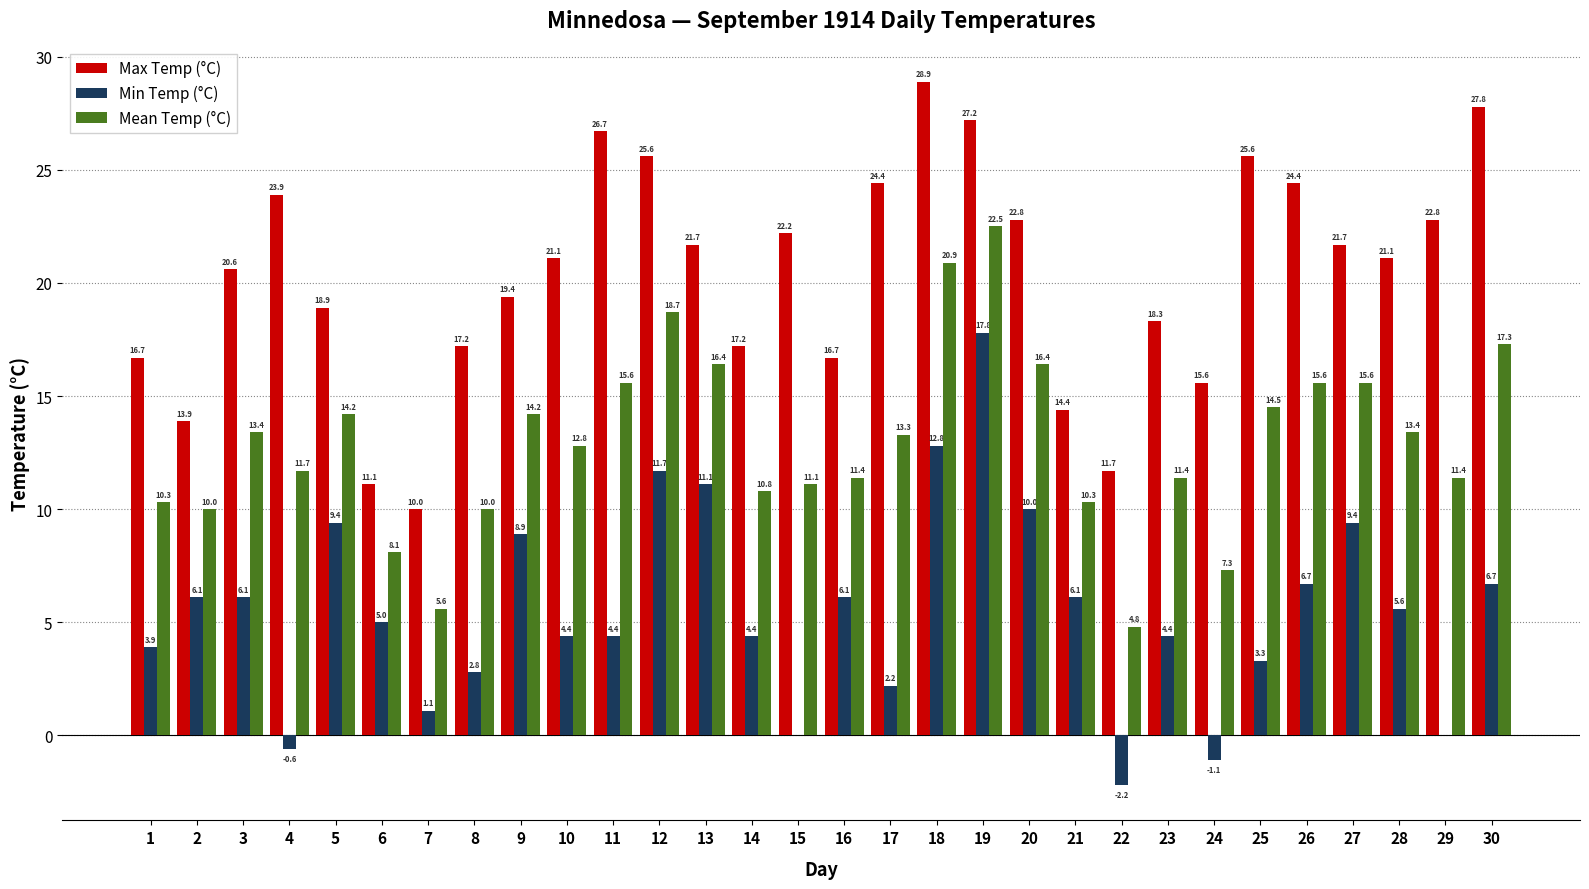

What is the average value of the Max Temp (°C) series?

20.3